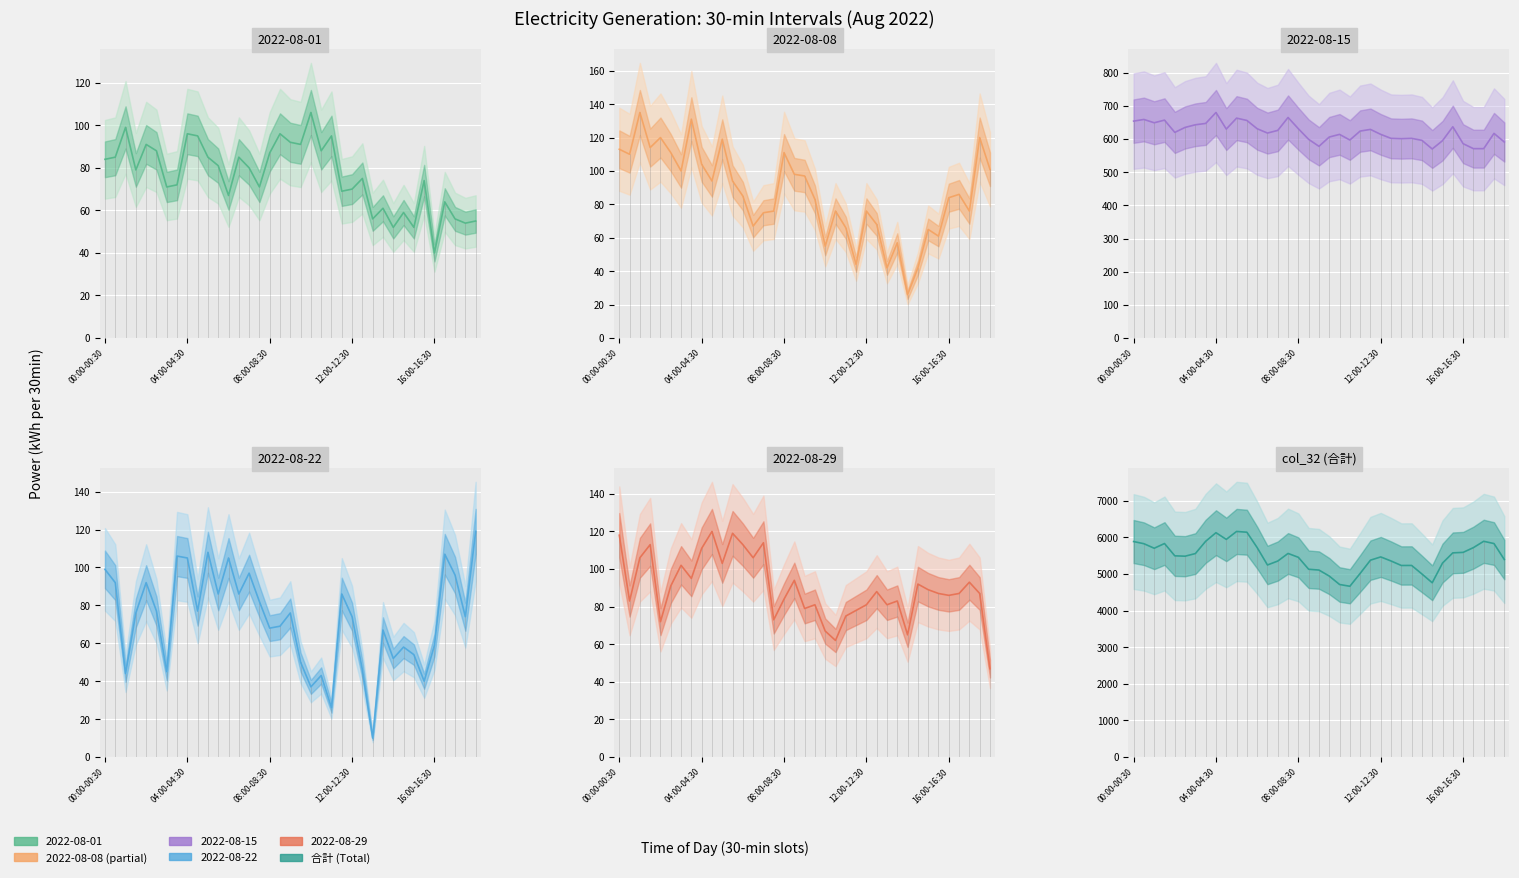

The 2022-08-22 series shows 21 at 15:30-16:00. True or false?

False